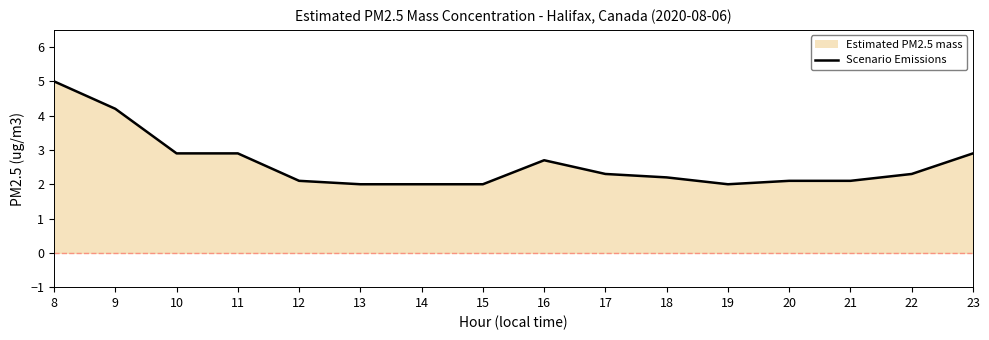

At which category does the chart reach its minimum across all series?

13